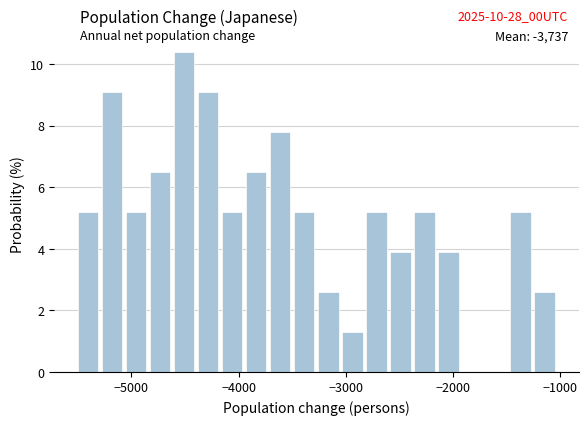

Read against the x-axis, roughly where is the centre of the tallest bar?

-4500